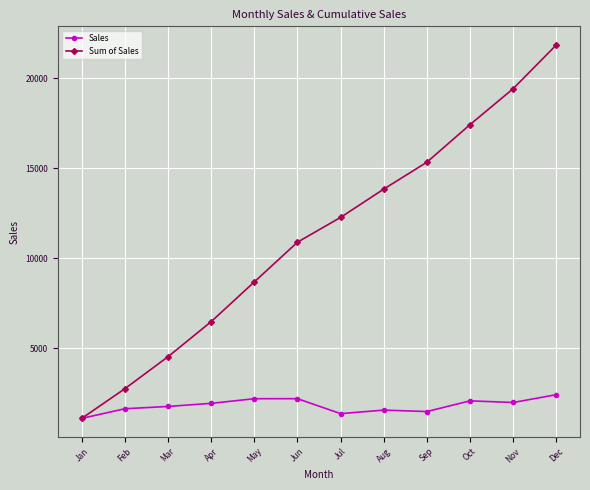

What is the total value across all series at Jan?

2226